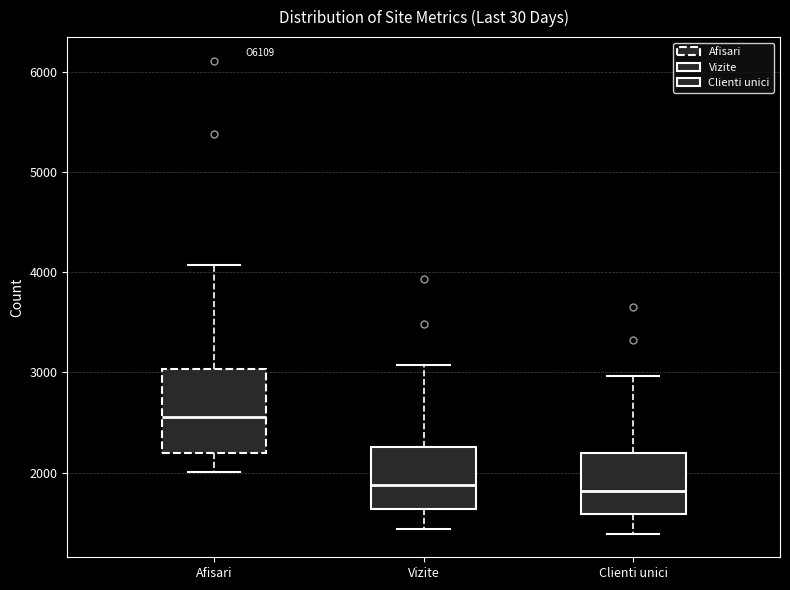

Reading left to right, read every box against the y-axis: the position of its median line, the range the box covers, and the ends of its whiskers. The values are not printed on the chart, so give them approximately, as read against the axis.

Afisari: median 2600, box 2200 to 3000, whiskers 2000 to 4100
Vizite: median 1900, box 1600 to 2300, whiskers 1400 to 3100
Clienti unici: median 1800, box 1600 to 2200, whiskers 1400 to 3000